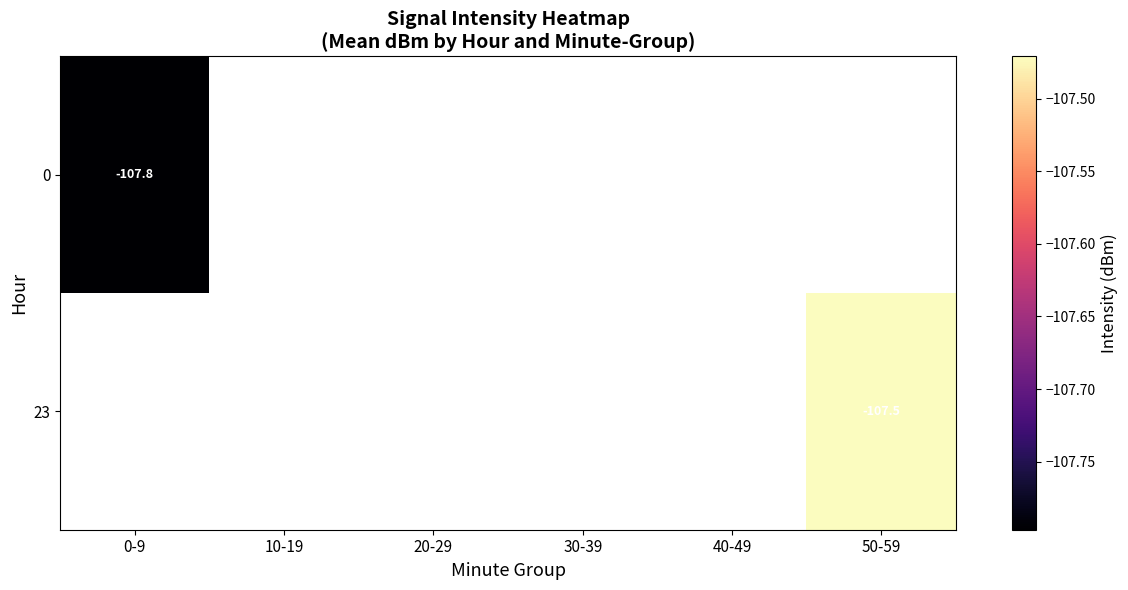

Count the number of data series in this chart.

2